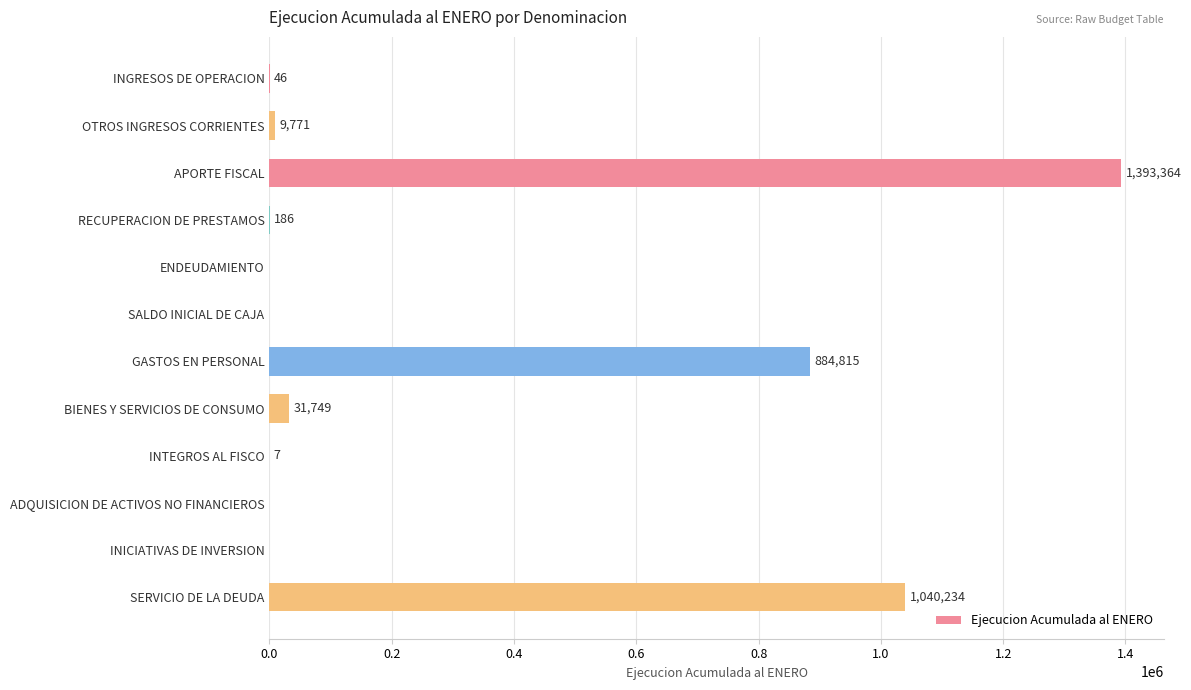

True or false: the data shows 0 at ADQUISICION DE ACTIVOS NO FINANCIEROS.

True